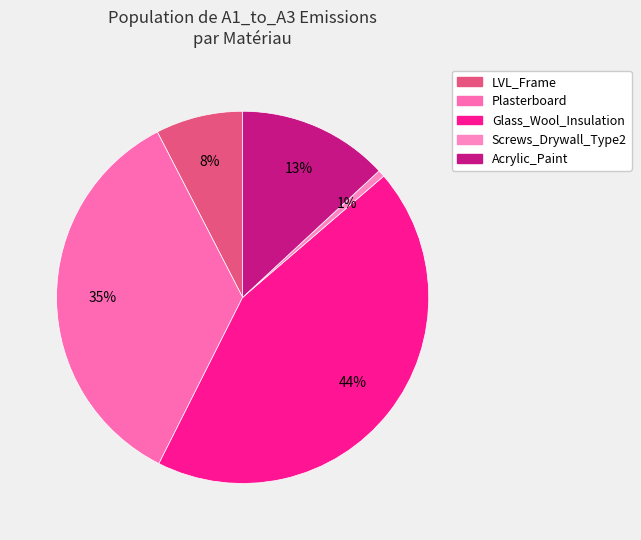

Is Acrylic_Paint the majority of the pie?

No